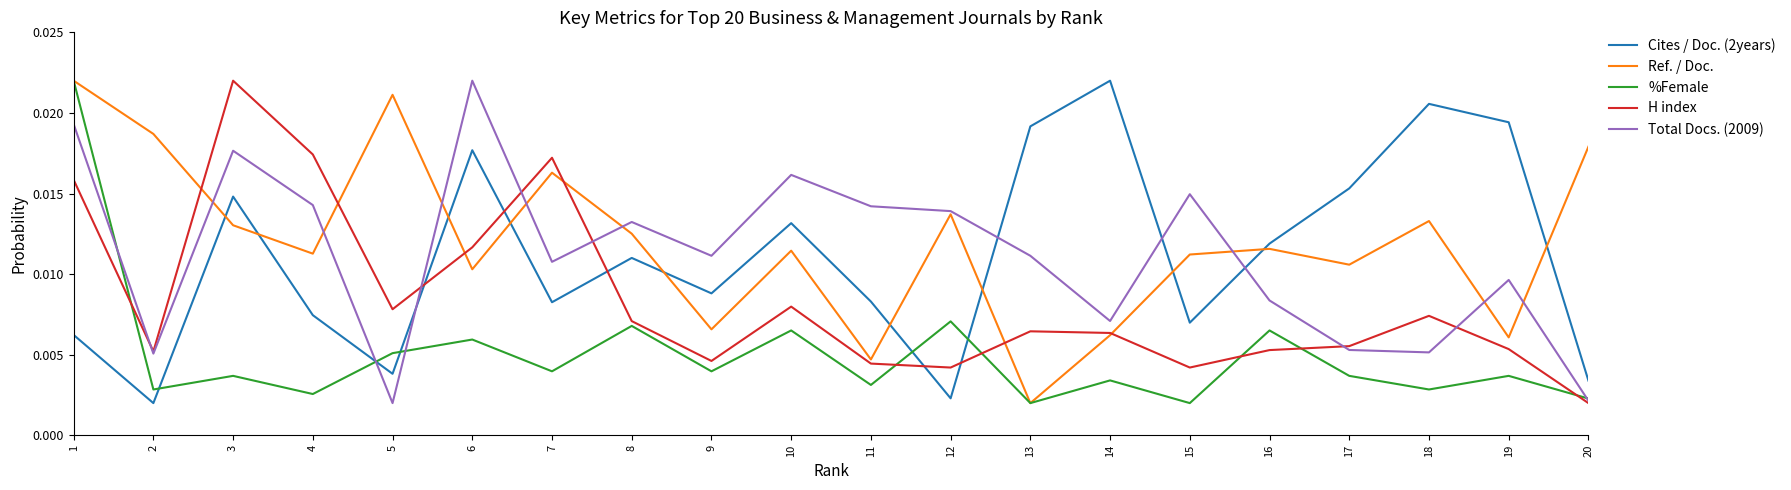

True or false: H index has more than 1 points higher than both neighbors.

True